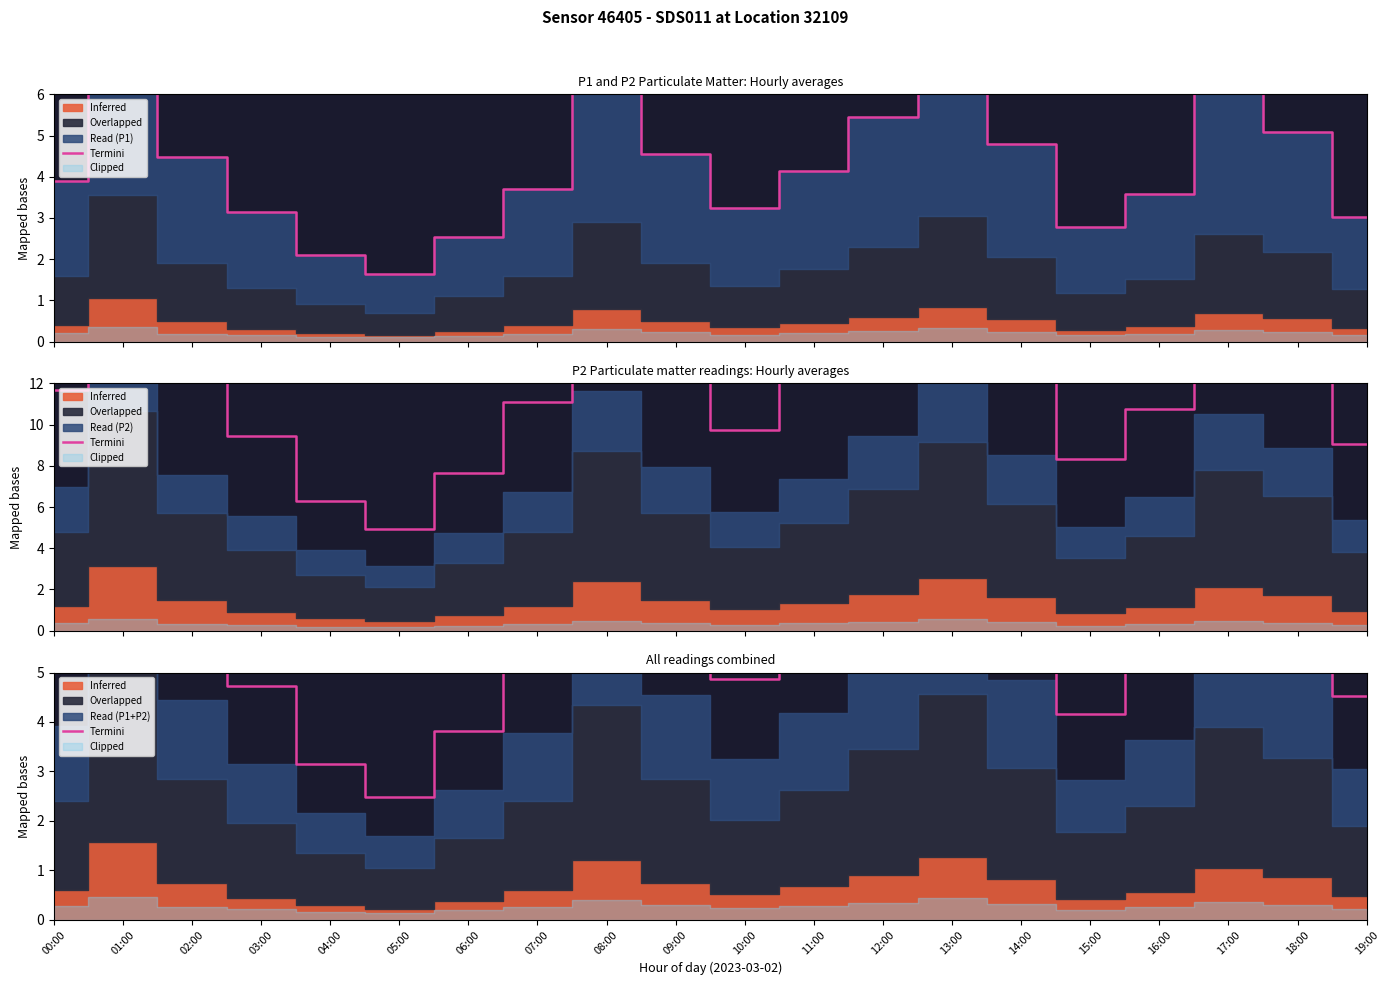

How many categories are shown in the chart?

20